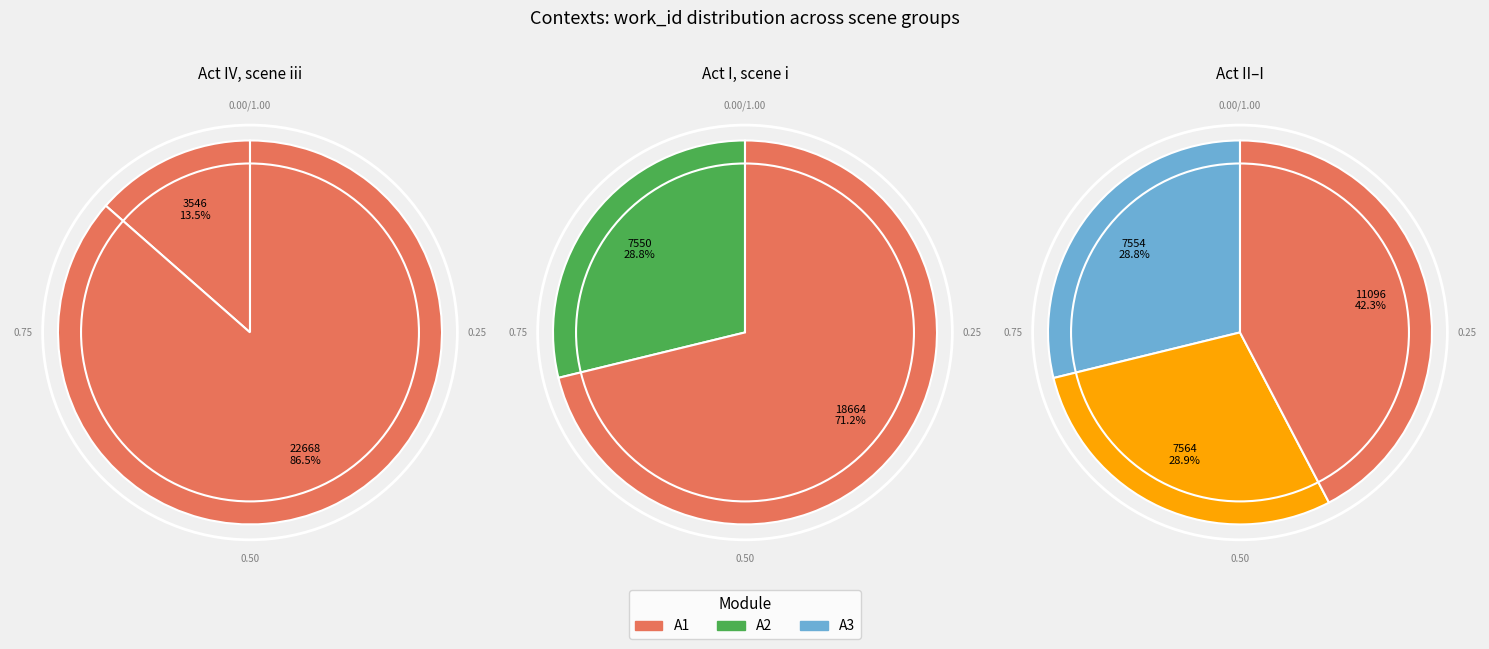

True or false: 3 accounts for 22% of the total.

False